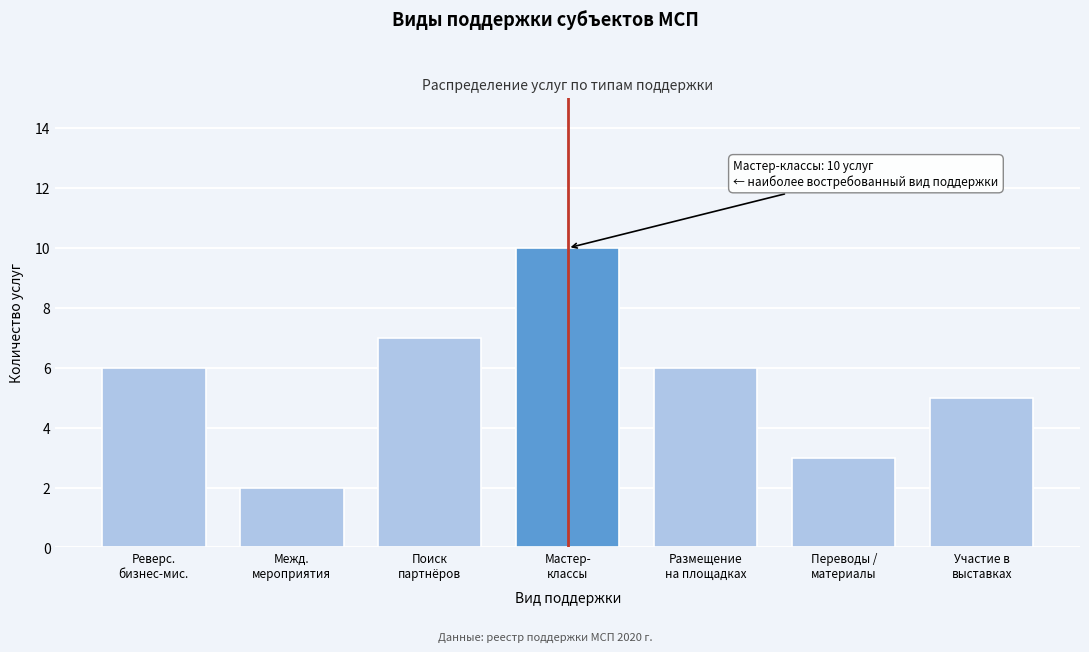

Reading left to right, transcribe all the data shown in this chart.

6	2	7	10	6	3	5